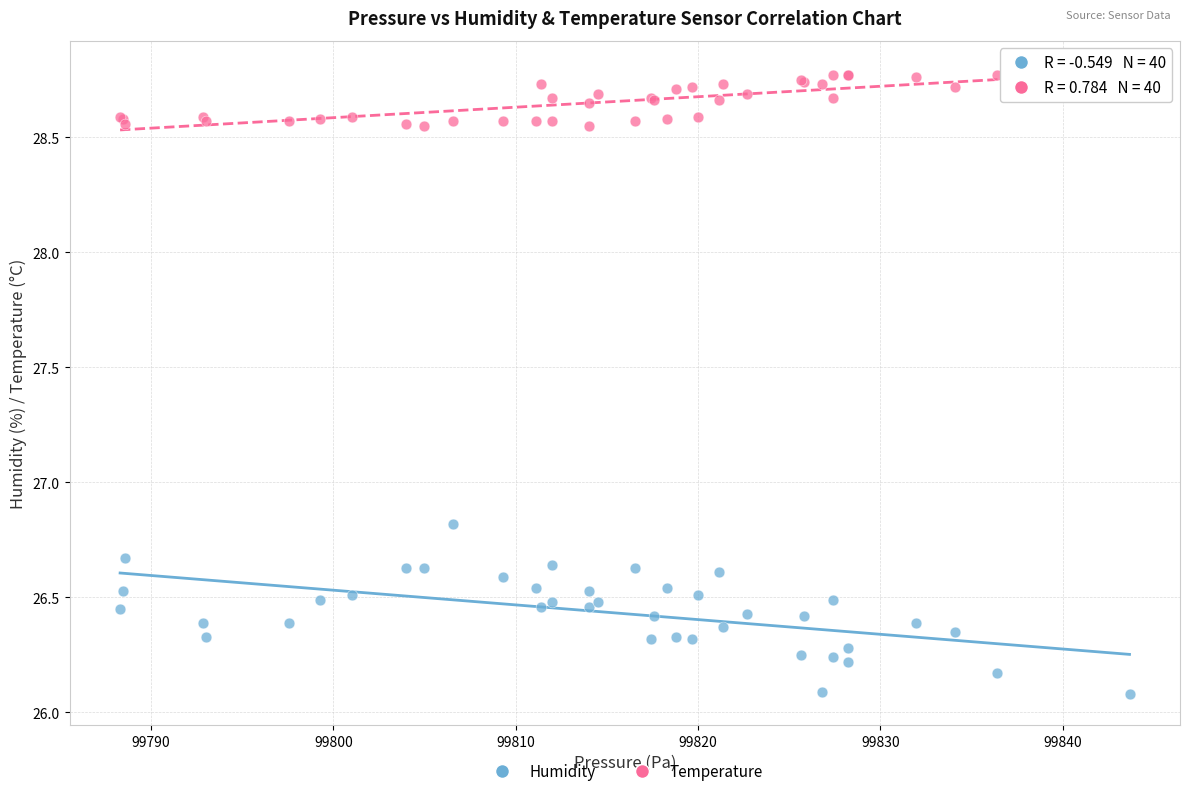

Which series contains the highest Y value?

Temperature